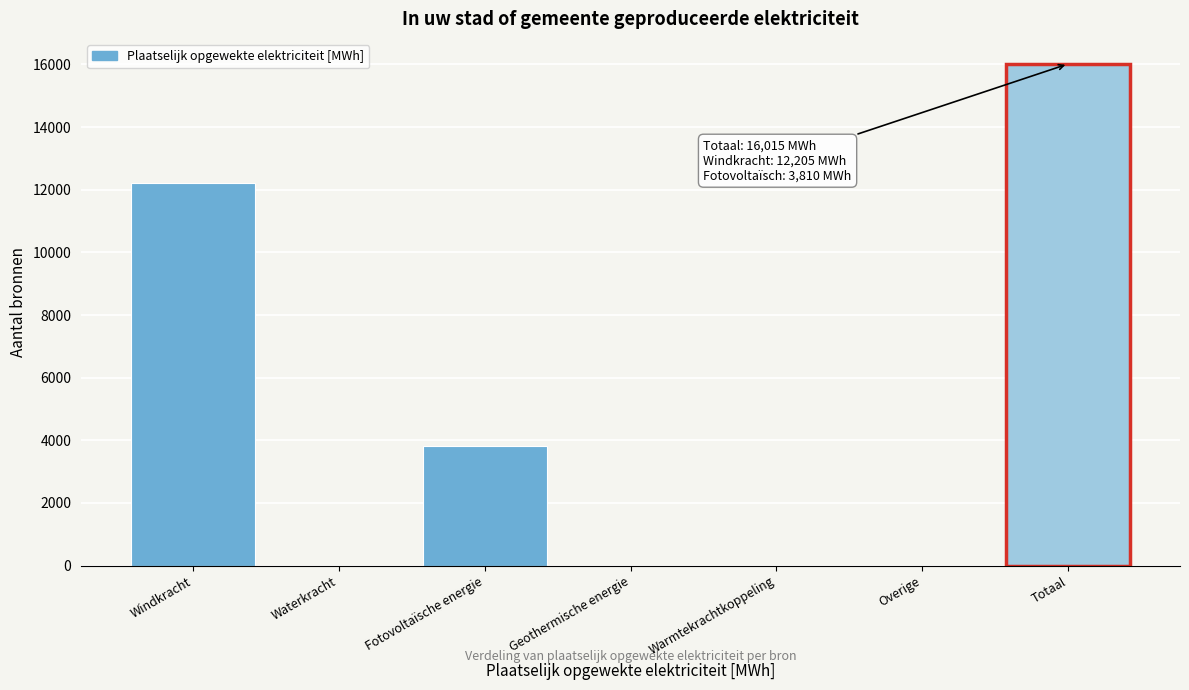

Reading left to right, what are all the values shown in this chart?

Windkracht=12205.3	Waterkracht=0.0	Fotovoltaïsche energie=3810.0	Geothermische energie=0.0	Warmtekrachtkoppeling=0.0	Overige=0.0	Totaal=16015.3